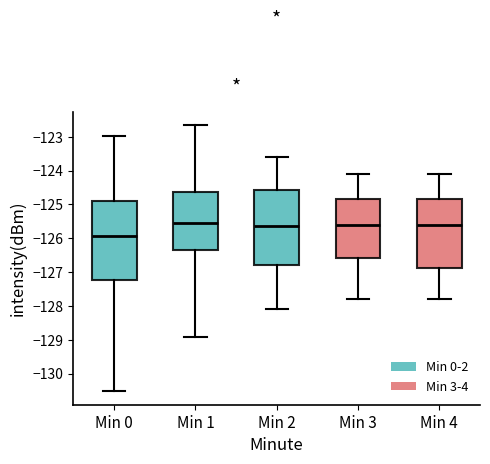

Which box is the tallest, from its lower edge to its upper edge?

Min 0